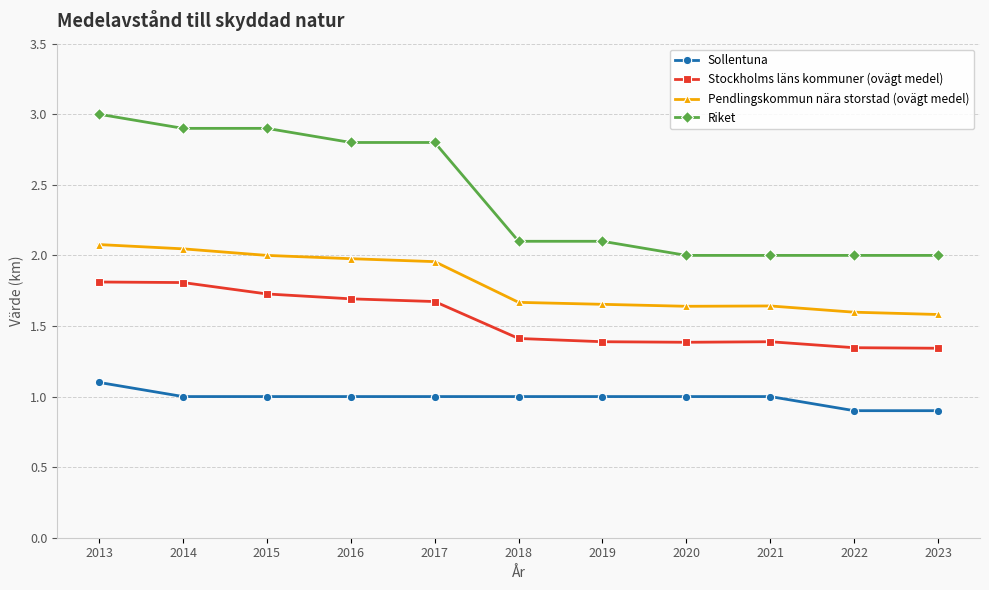

What is the approximate value of Riket at 2015?

2.9